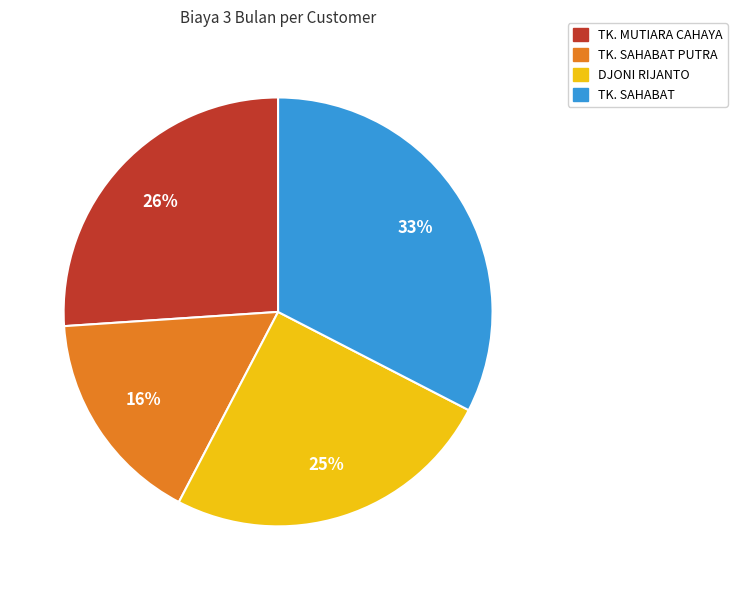

To the nearest percent, what is the average slice percentage?

25%